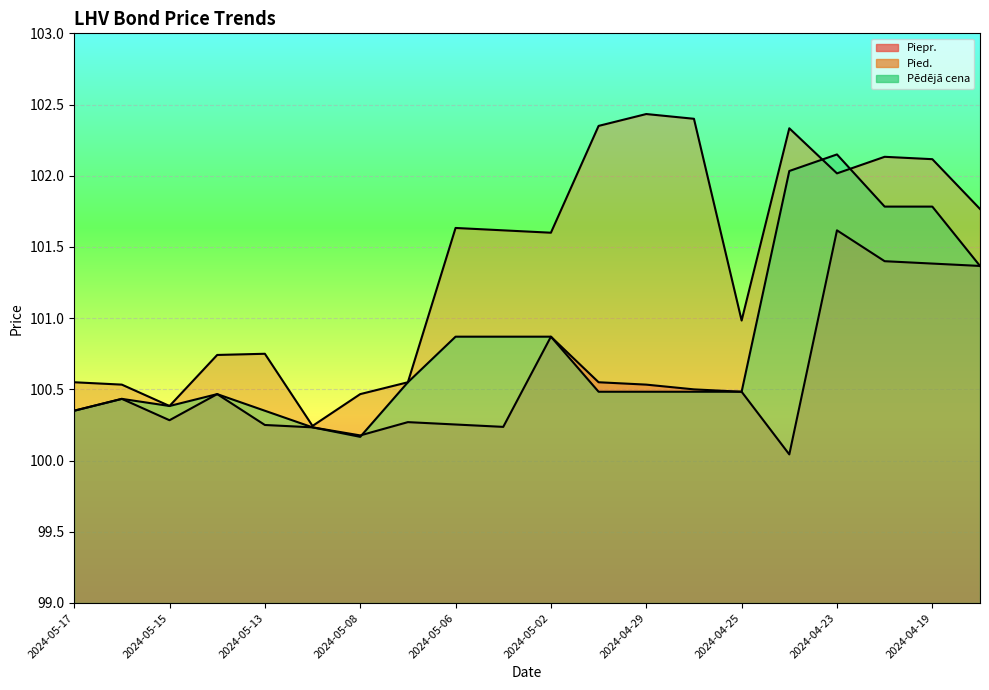

Which series has the largest total across all categories?

Pied.